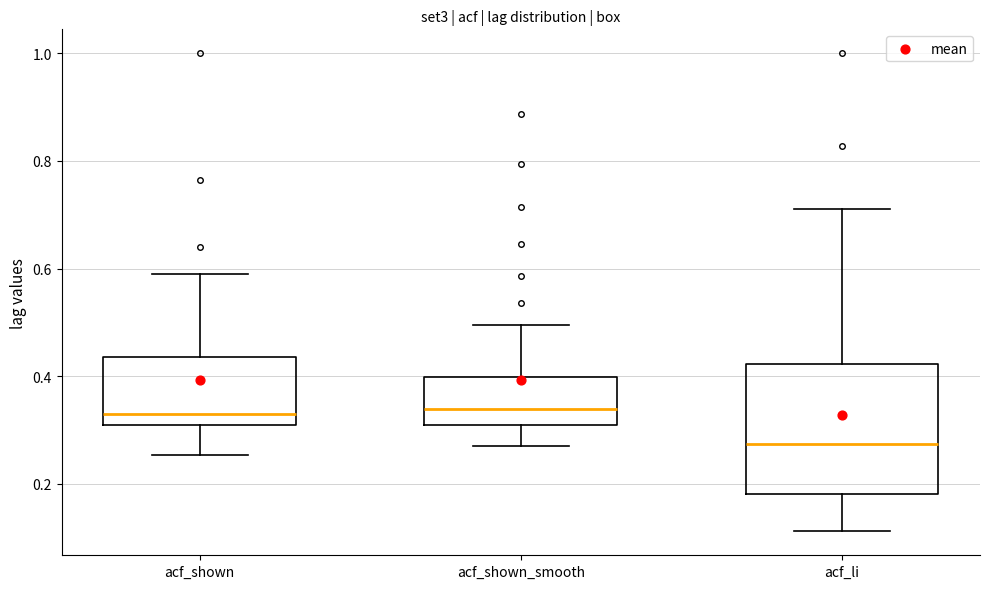

Reading left to right, read every box against the y-axis: the position of its median line, the range the box covers, and the ends of its whiskers. The values are not printed on the chart, so give them approximately, as read against the axis.

acf_shown: median 0.34, box 0.30 to 0.44, whiskers 0.26 to 0.60
acf_shown_smooth: median 0.34, box 0.30 to 0.40, whiskers 0.28 to 0.50
acf_li: median 0.28, box 0.18 to 0.42, whiskers 0.12 to 0.72